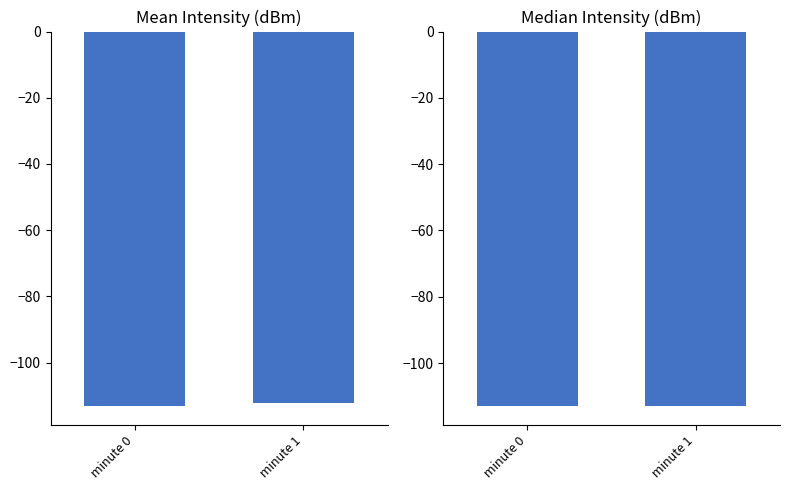

Rank the series by their maximum value, from lowest to highest.

Median Intensity (dBm), Mean Intensity (dBm)